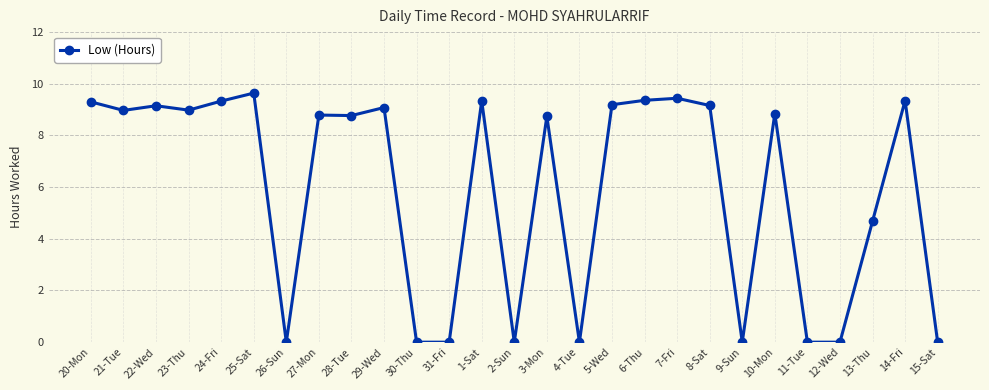

What is the difference between the maximum and minimum values?

9.6